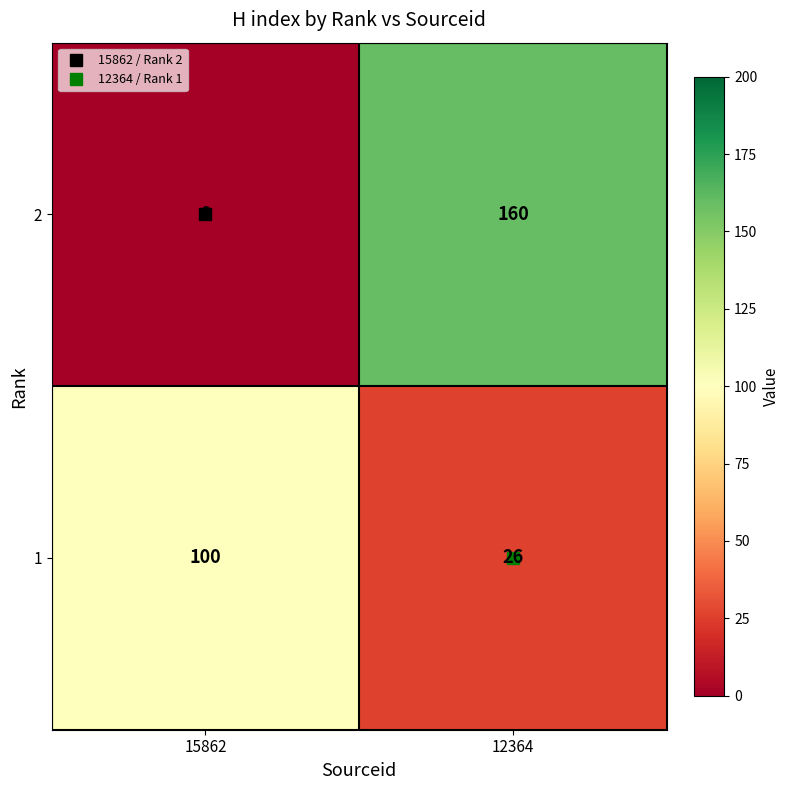

What is the maximum value shown in the chart?

160